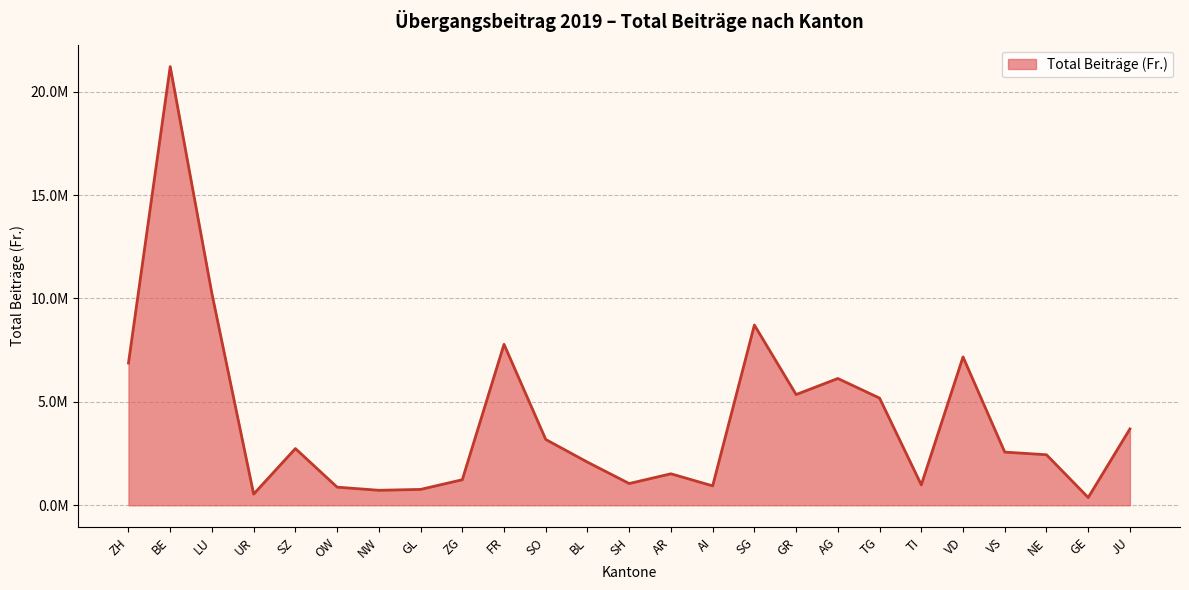

What is the difference between the second highest and second lowest values?

9690746.4